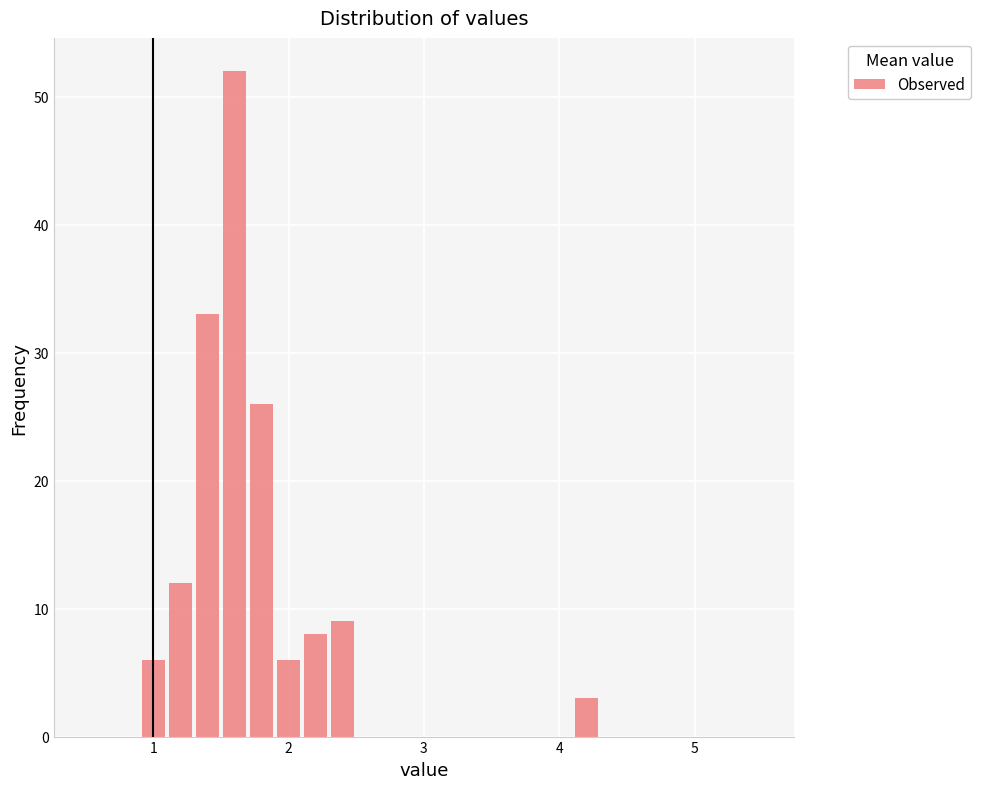

Read against the x-axis, roughly where is the centre of the tallest bar?

1.6